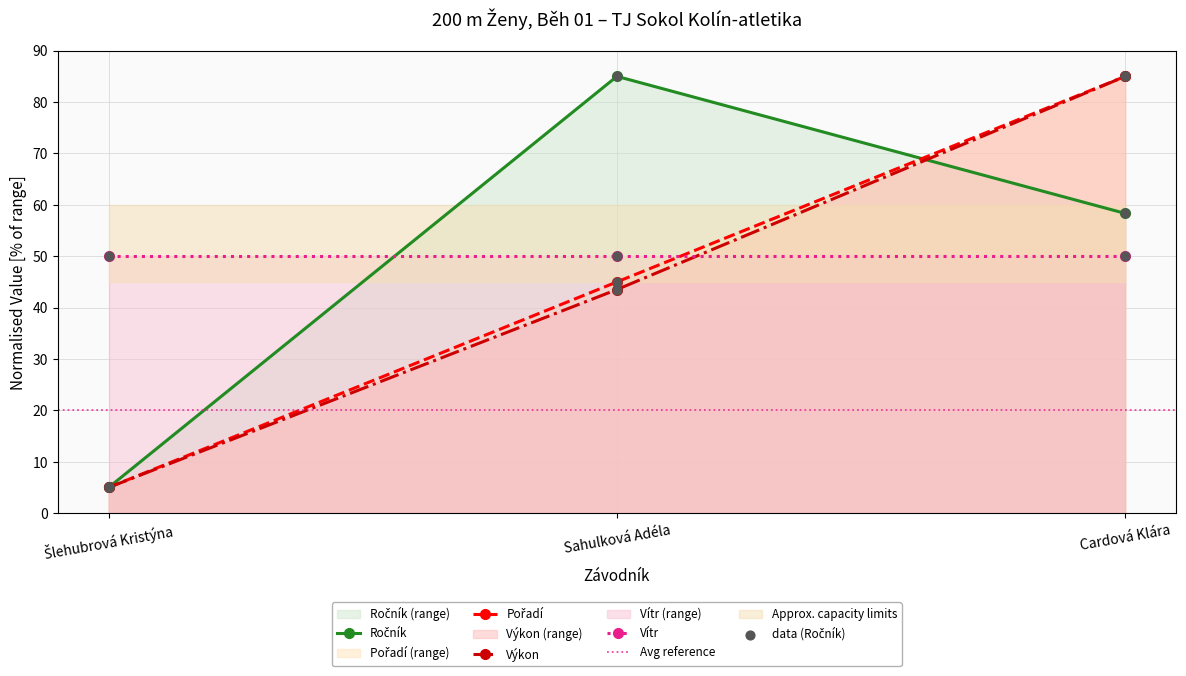

Which series reaches the minimum Y coordinate?

Ročník